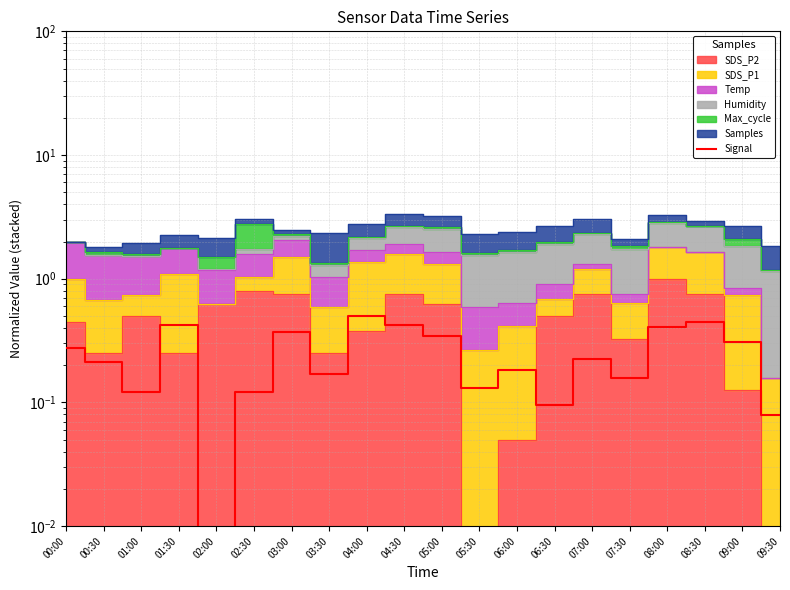

List the labels in order of value, largest first.

04:00, 08:30, 01:30, 04:30, 08:00, 03:00, 05:00, 09:00, 00:00, 07:00, 00:30, 06:00, 03:30, 07:30, 05:30, 01:00, 02:30, 06:30, 09:30, 02:00